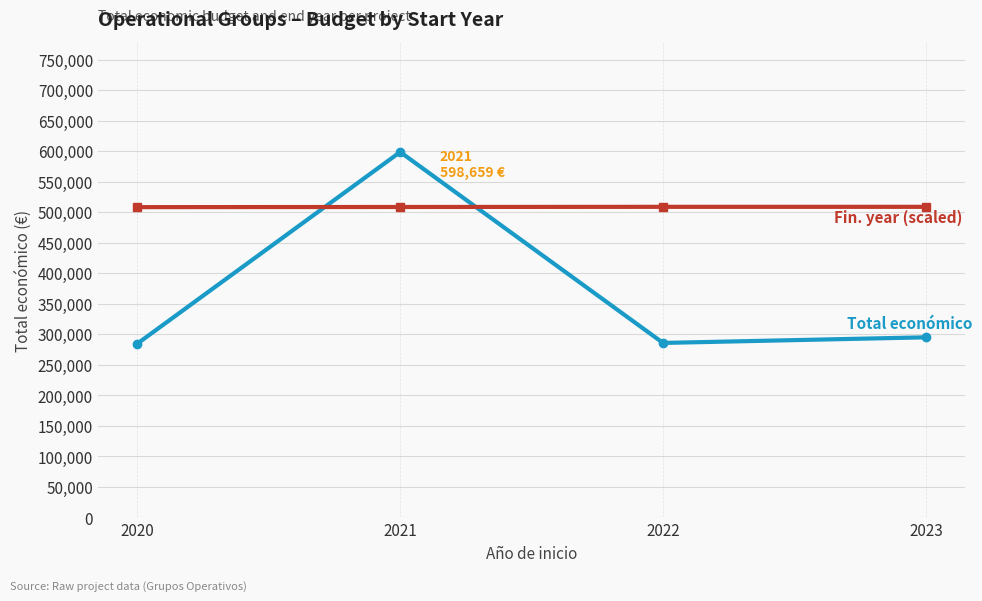

What is the difference between the highest and lowest values at 2020?

223601.3